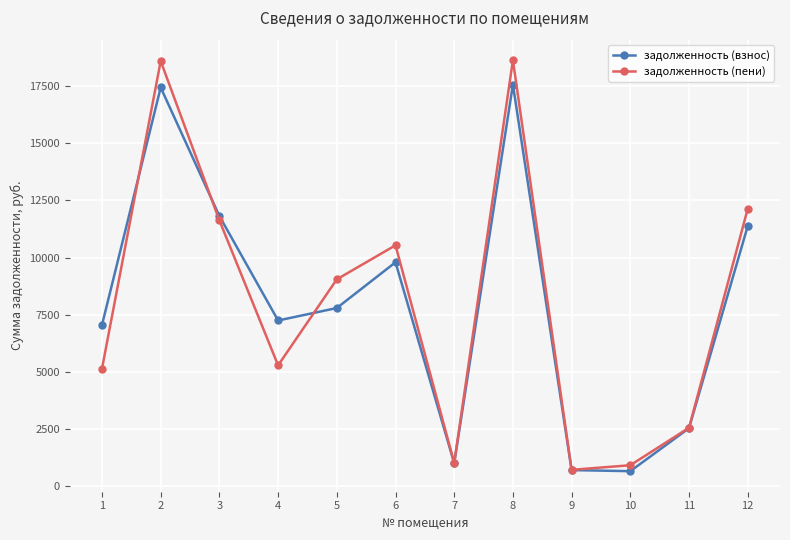

The value of задолженность (взнос) at 12 is 11376.2. True or false?

True